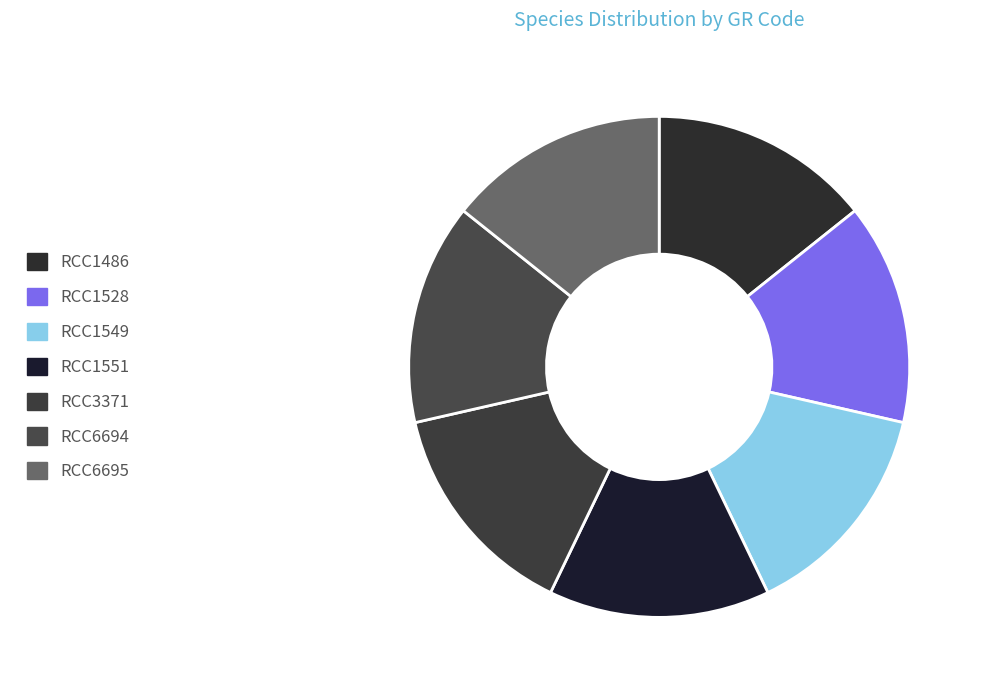

What is the ratio of the value at RCC6694 to the value at RCC1486?

1.0